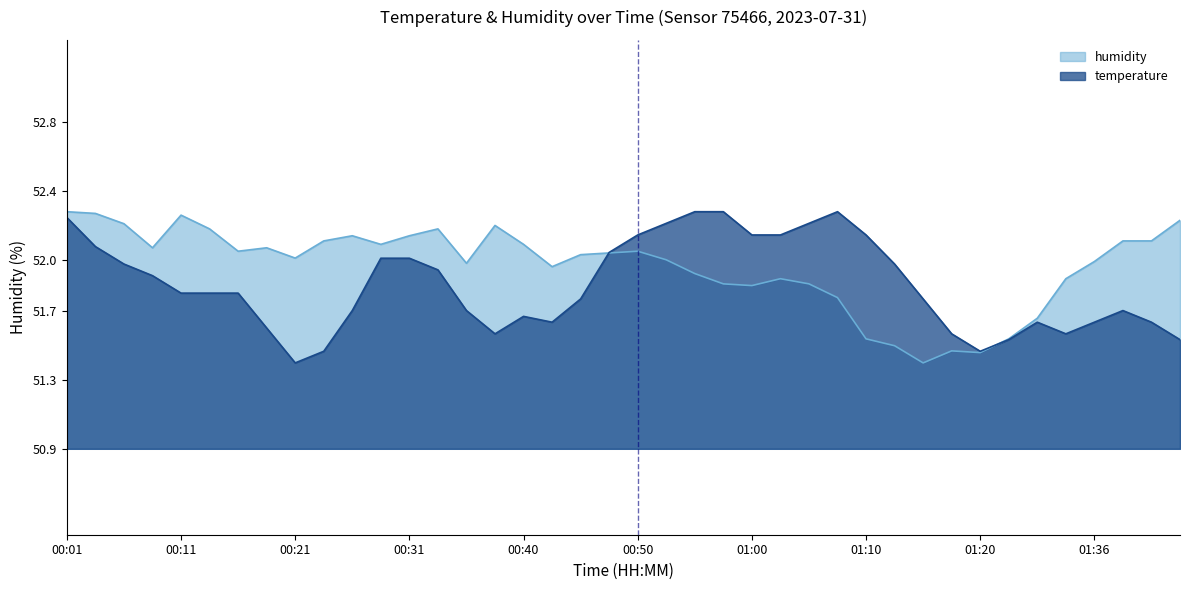

How many intersections are there between humidity and temperature?

2